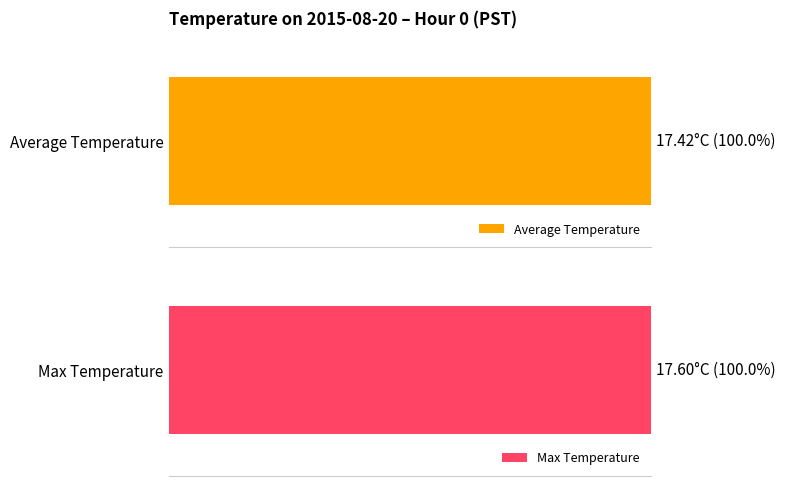

Rank the series by their average value, from lowest to highest.

Average Temperature, Max Temperature